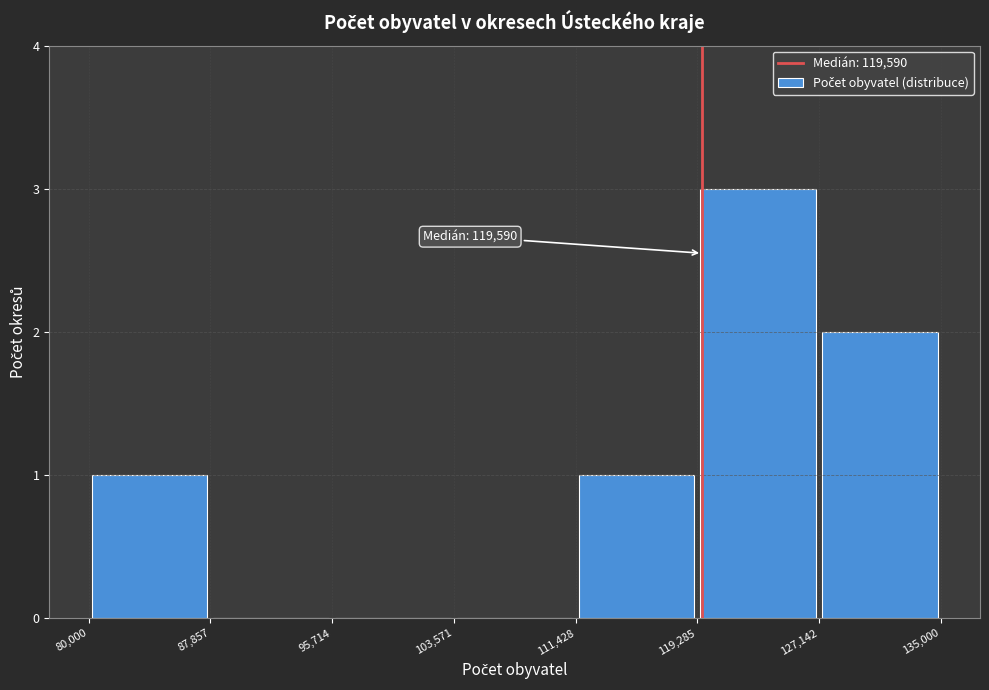

Which range on the x-axis has the tallest bar?

119,285 to 127,142